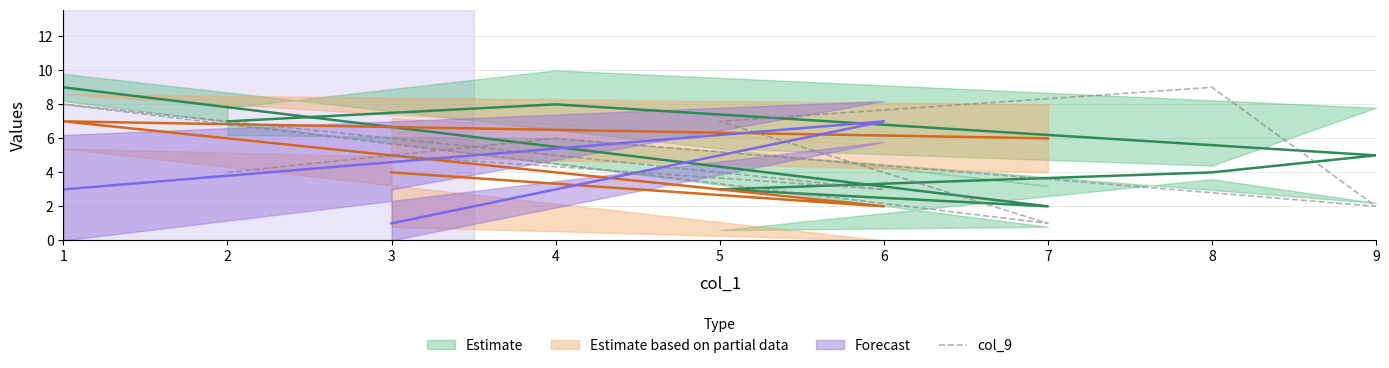

Where does the data first go above 5?

4